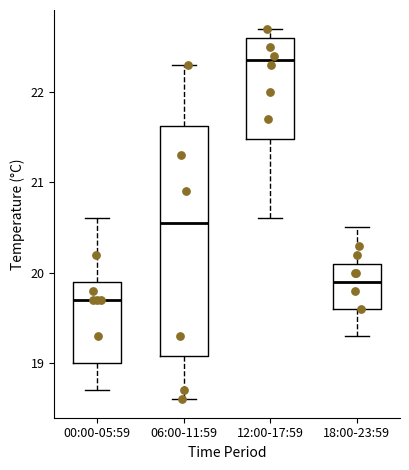

Reading left to right, transcribe this box plot: for each box, give where its median line is, the range the box spans, and where its two whiskers end, as read against the y-axis. The values are not printed on the chart, so give them approximately, as read against the axis.

00:00-05:59: median 19.7, box 19.0 to 19.9, whiskers 18.7 to 20.6
06:00-11:59: median 20.6, box 19.1 to 21.6, whiskers 18.6 to 22.3
12:00-17:59: median 22.4, box 21.5 to 22.6, whiskers 20.6 to 22.7
18:00-23:59: median 19.9, box 19.6 to 20.1, whiskers 19.3 to 20.5